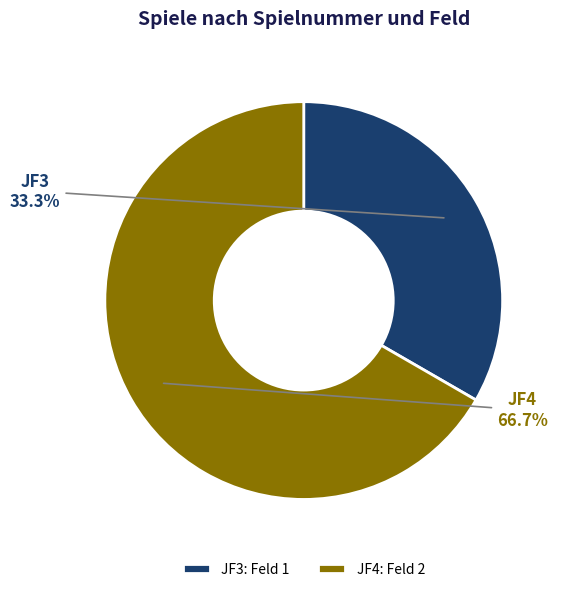

To the nearest percent, what portion does JF3 represent?

33%